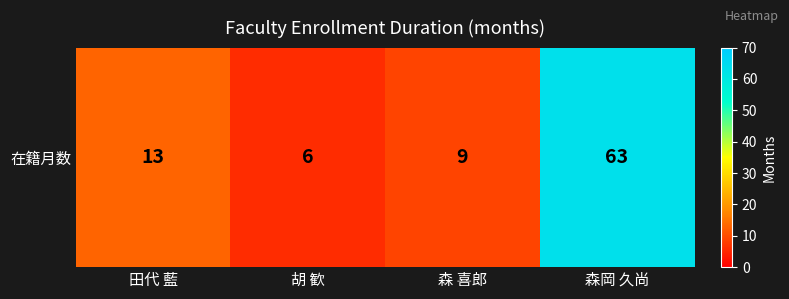

What is the maximum value shown in the chart?

63